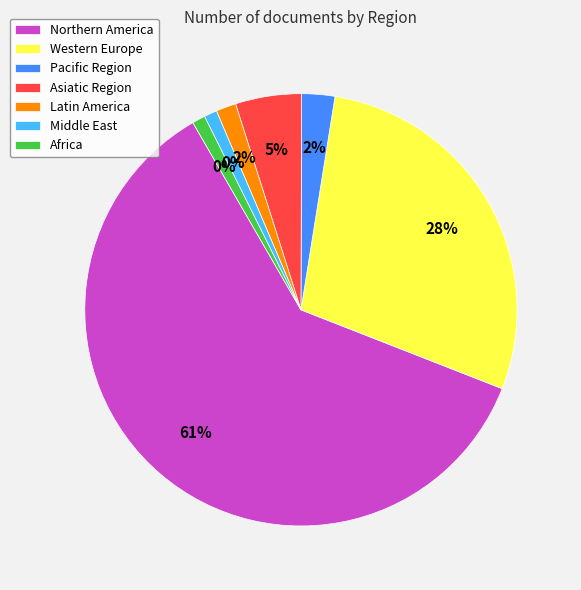

What is the ratio of the value at Western Europe to the value at Latin America?

18.8